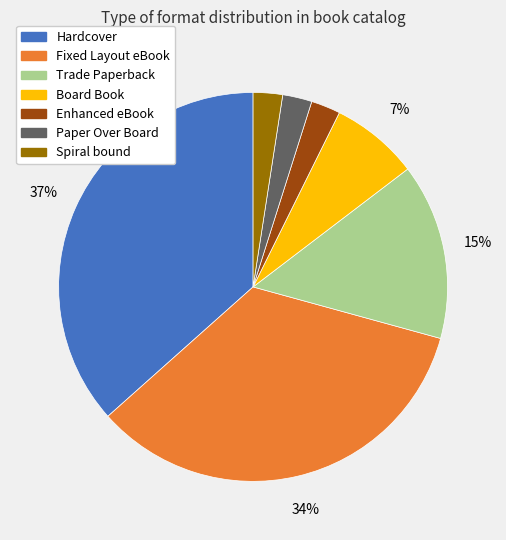

Is there a majority slice in this chart?

No